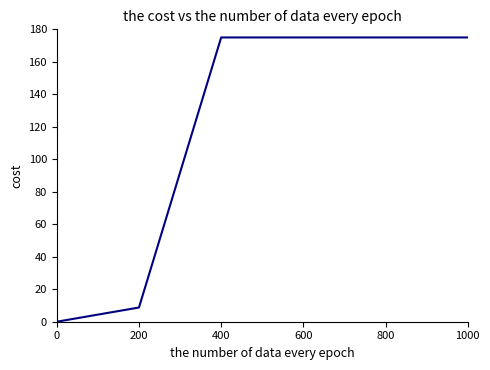

True or false: the data has more than 2 interior local peaks.

False